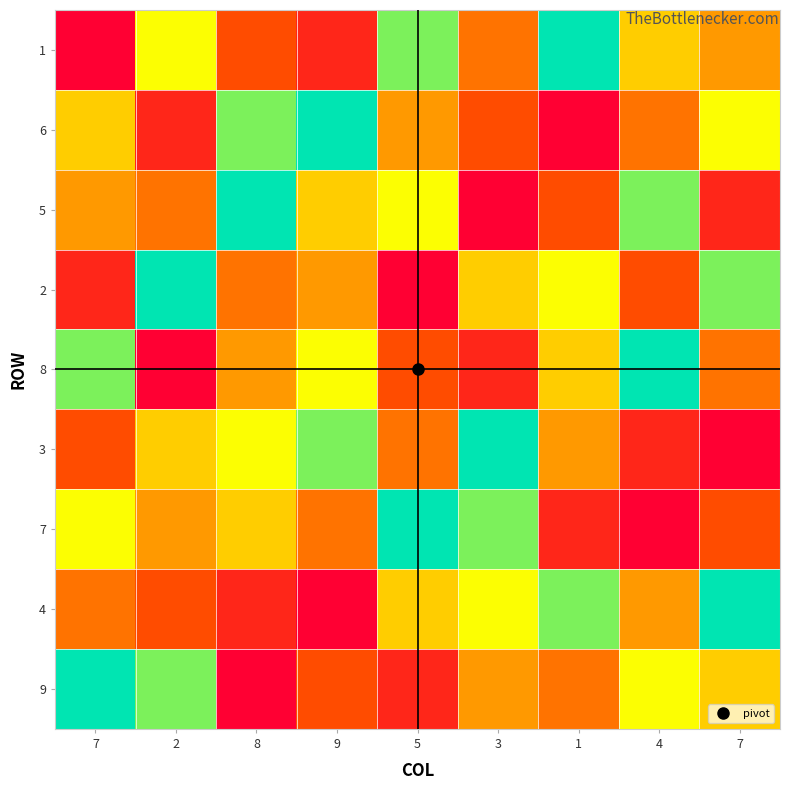

At 3, list the series in order from smallest to largest.

5, 8, 6, 1, 9, 2, 4, 7, 3